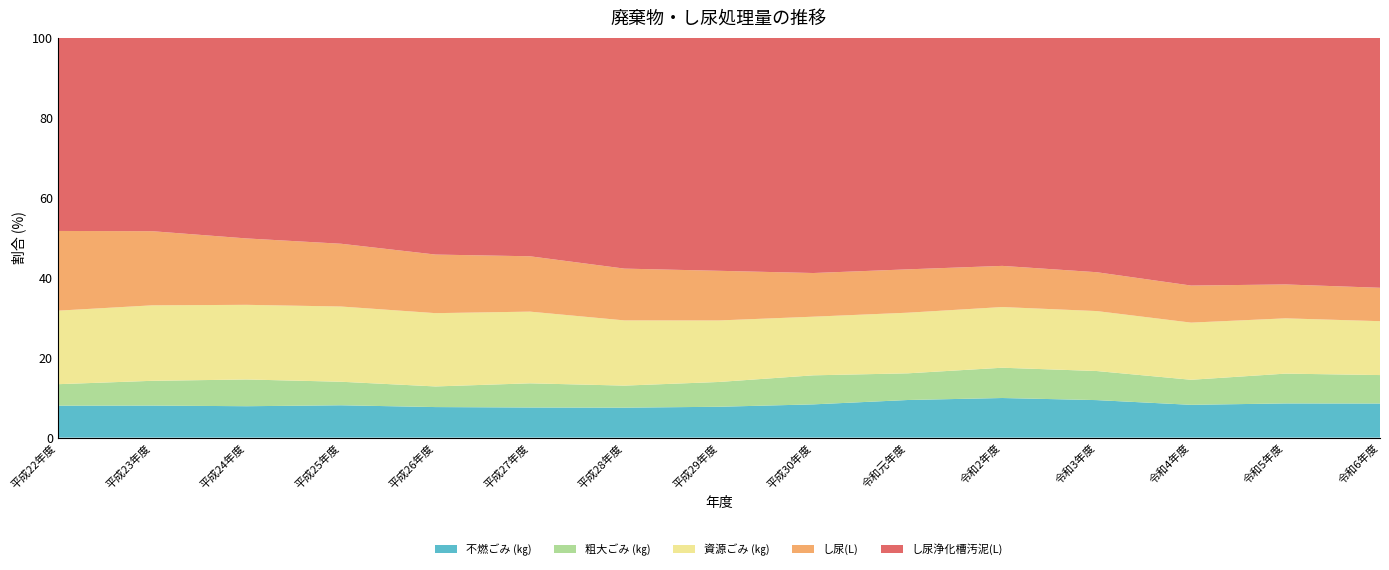

Reading right to left, list all the values displayed in this chart.

不燃ごみ (㎏): 2116750	2141900	2119340	2373790	2609430	2421750	2293560	2057130	2047940	2097510	2156930	2470180	2499320	2618890	2751820
粗大ごみ (㎏): 1766490	1866570	1619130	1840590	1995030	1717000	2003150	1653580	1506770	1683480	1456490	1796810	2128760	2024600	1852020
資源ごみ (㎏): 3345114	3462537	3693830	3794698	3998214	3903927	4045690	4102731	4458425	4991785	5176117	5745363	5942401	6169897	6337365
し尿(L): 2074014	2123460	2396214	2459376	2712276	2792034	3012624	3310866	3540402	3854304	4138002	4794588	5286438	6060960	6872130
し尿浄化槽汚泥(L): 15520480	15450970	16014910	14835900	15028350	14909330	16228380	15539210	15779880	15214820	15309760	15731510	15974360	15810330	16650780